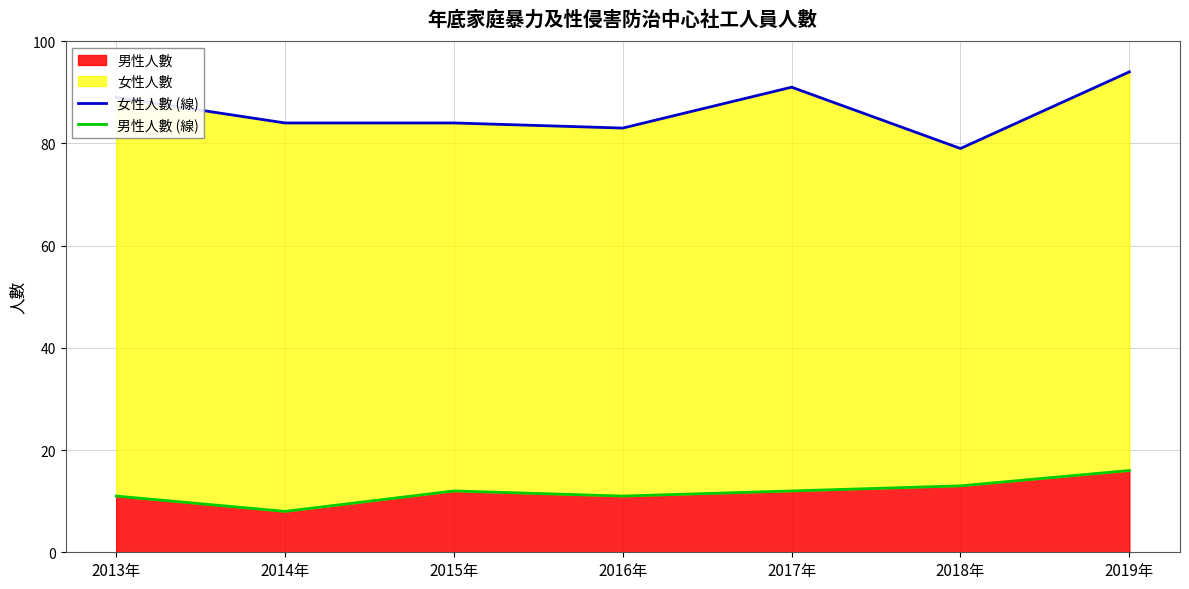

Which series has the largest total across all categories?

女性人數 (線)